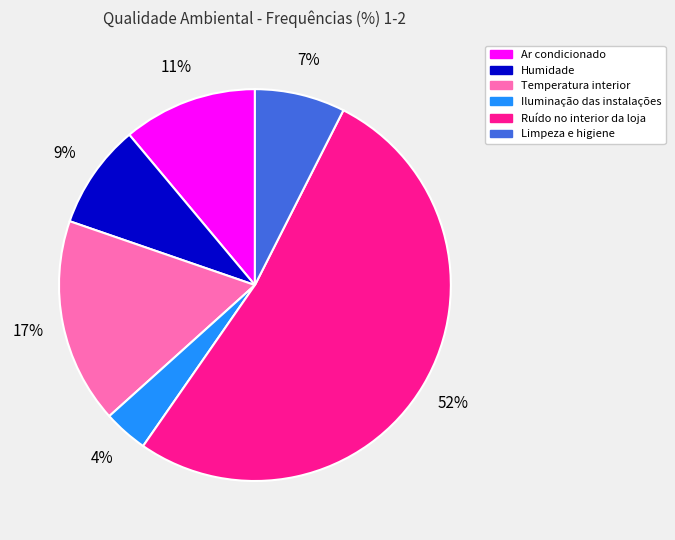

Rank the categories by value from lowest to highest.

Iluminação das instalações, Limpeza e higiene, Humidade, Ar condicionado, Temperatura interior, Ruído no interior da loja